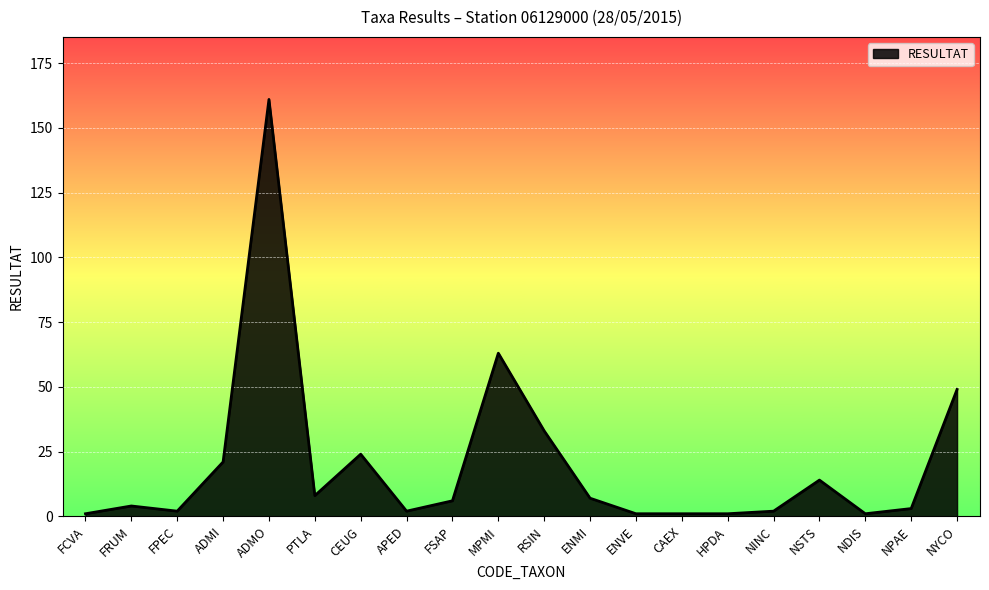

Where is the data nearest to the value 81?

MPMI